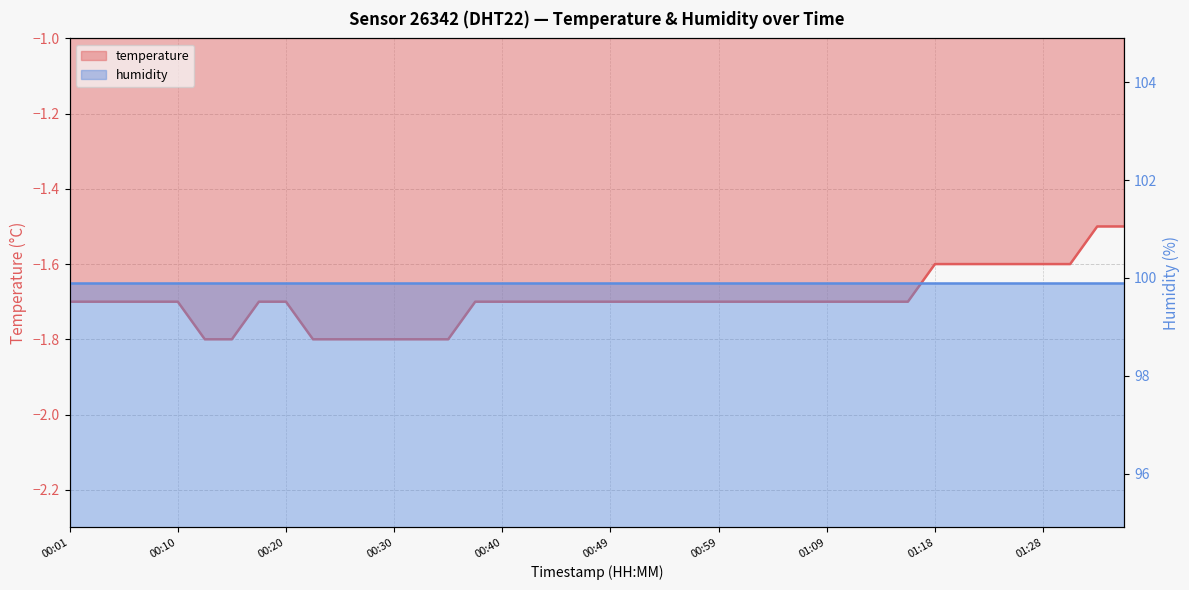

At which label is the value closest to -1?

01:33